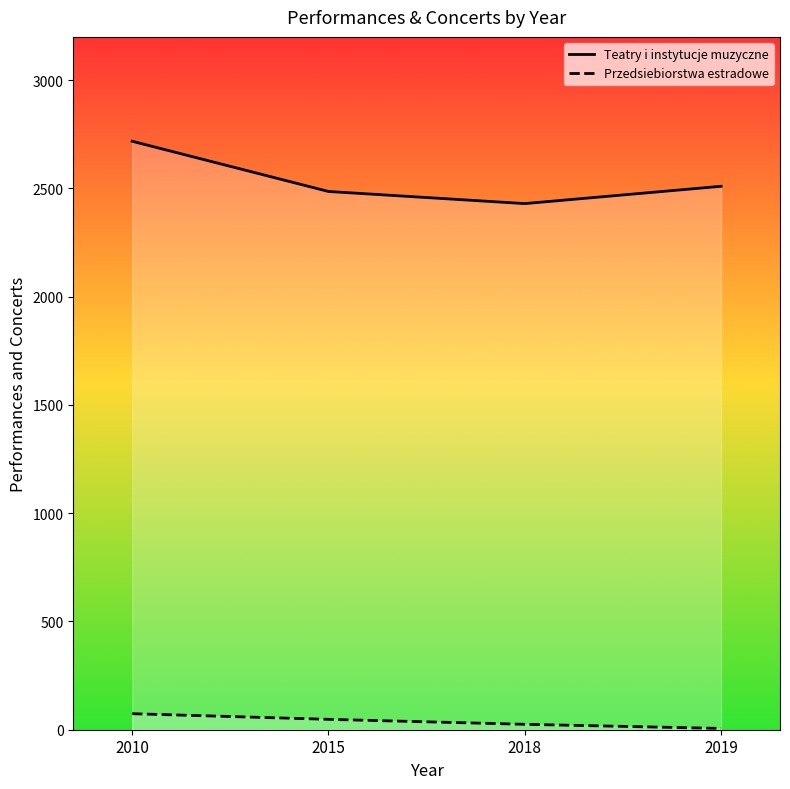

The Teatry i instytucje muzyczne series shows 3400 at 2019. True or false?

False